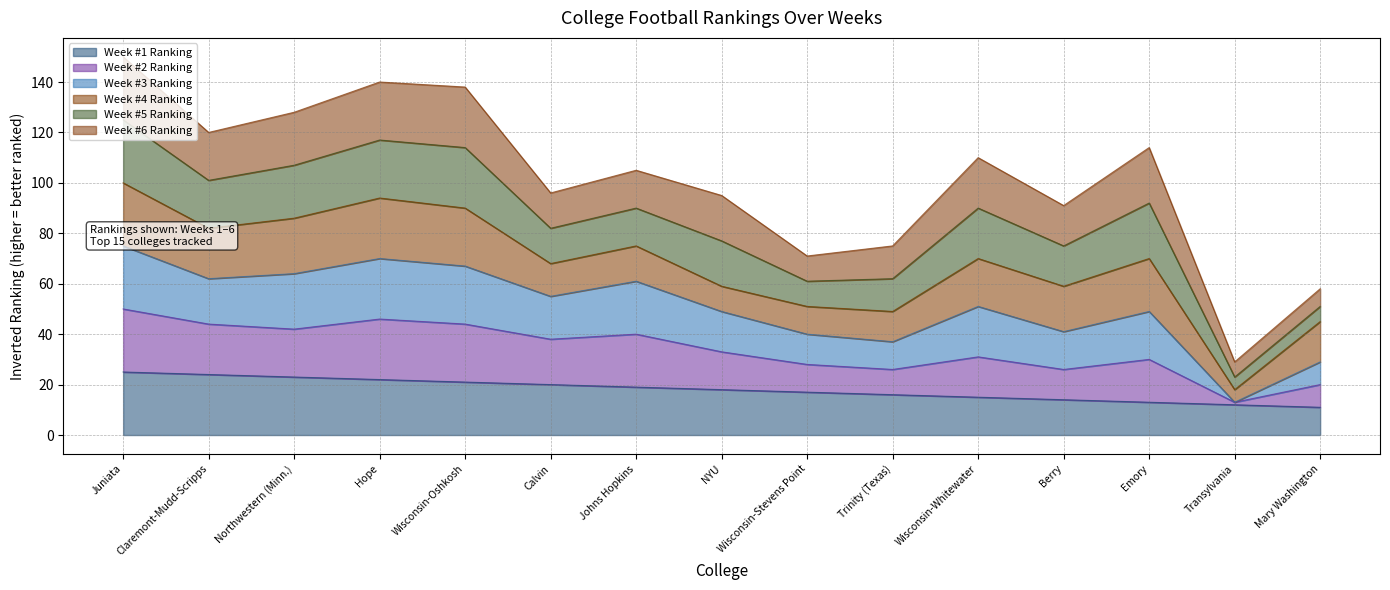

The value of Week #1 Ranking at Wisconsin-Stevens Point is 17. True or false?

True